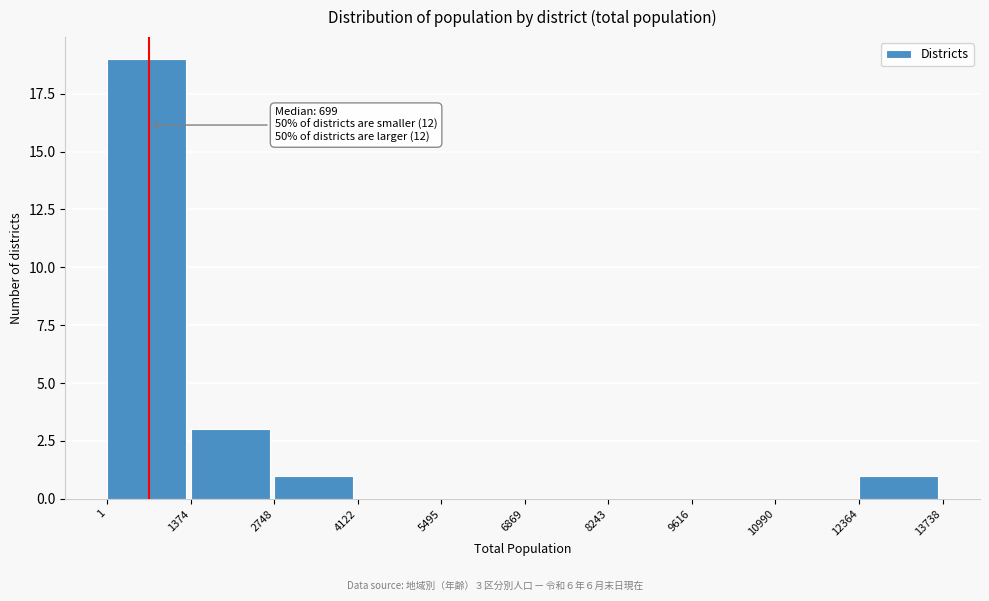

Over which range of the x-axis is the bar tallest?

1 to 1374